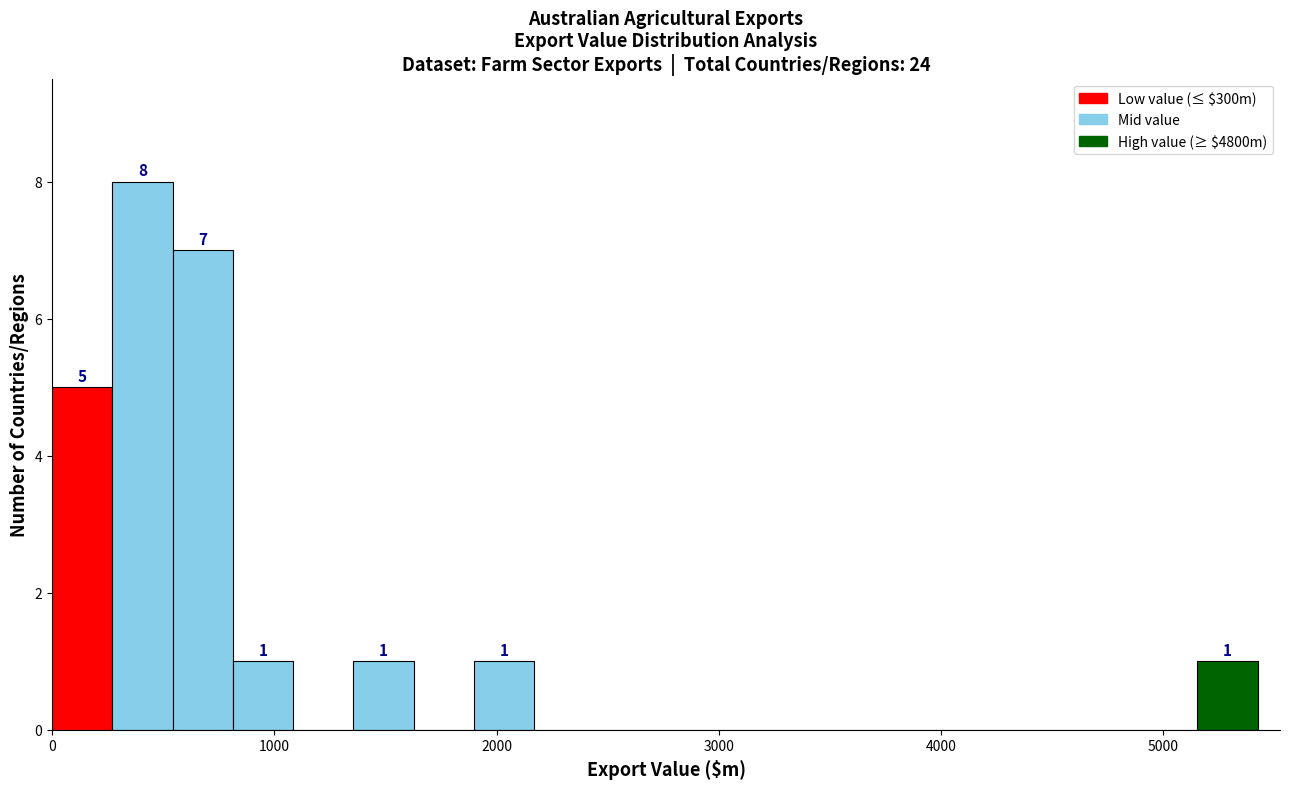

Around what value on the x-axis is the tallest bar? Give the approximate position of its centre, as read against the axis.

400